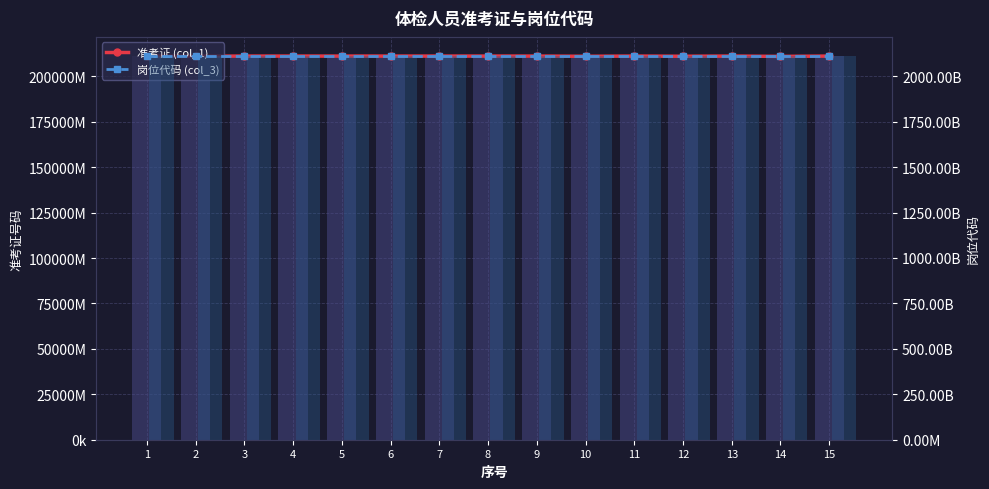

List the series in order of their peak value, lowest first.

准考证 (col_1) (line), 准考证 (col_1), 岗位代码 (col_3) (line), 岗位代码 (col_3)